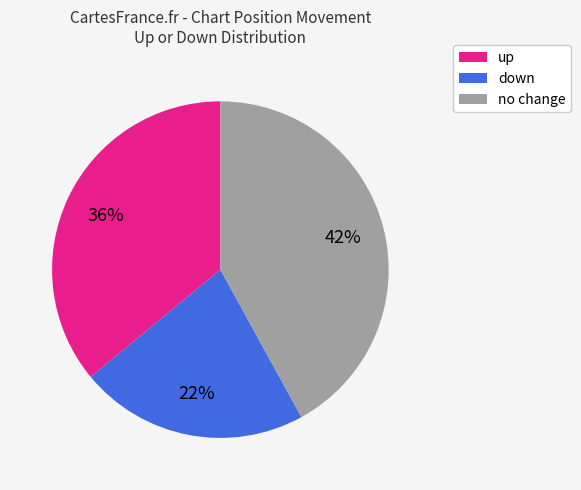

Does no change represent more than half of the total?

No